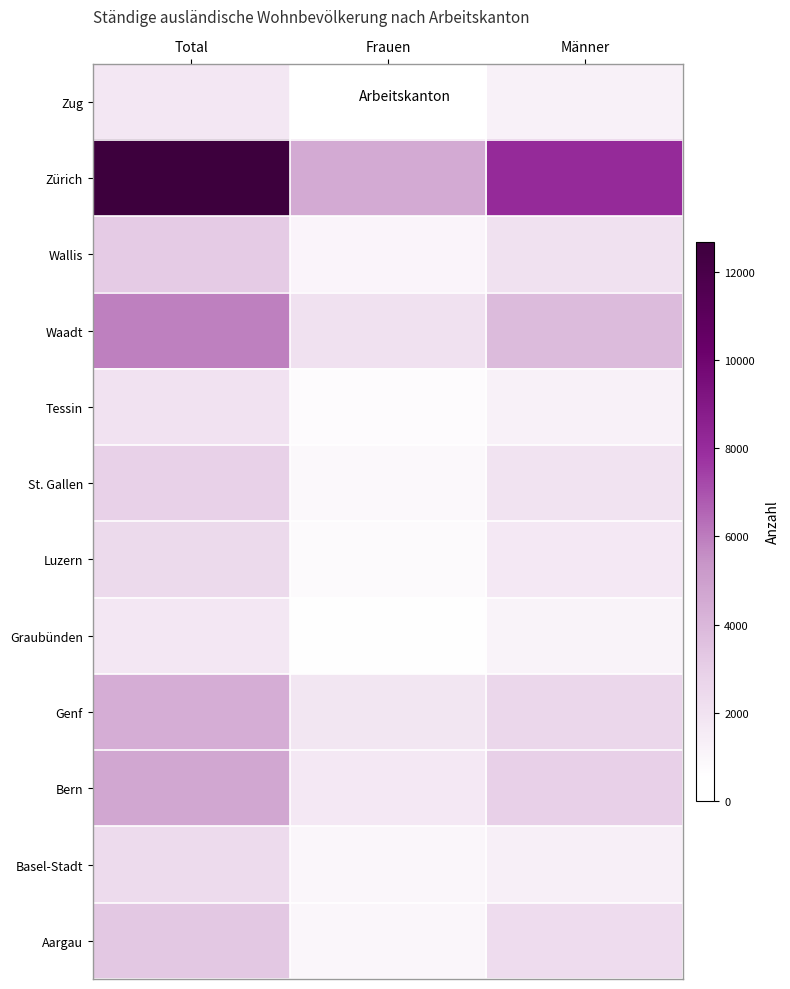

Reading left to right, extract all data points from this chart.

Aargau: Total=3326	Frauen=1002	Männer=2324
Basel-Stadt: Total=2368	Frauen=1000	Männer=1368
Bern: Total=4688	Frauen=1696	Männer=2992
Genf: Total=4398	Frauen=1815	Männer=2583
Graubünden: Total=1755	Frauen=615	Männer=1140
Luzern: Total=2461	Frauen=782	Männer=1679
St. Gallen: Total=2865	Frauen=882	Männer=1983
Tessin: Total=2007	Frauen=745	Männer=1262
Waadt: Total=5920	Frauen=2095	Männer=3825
Wallis: Total=3148	Frauen=1068	Männer=2080
Zürich: Total=12687	Frauen=4563	Männer=8124
Zug: Total=1783	Frauen=532	Männer=1251